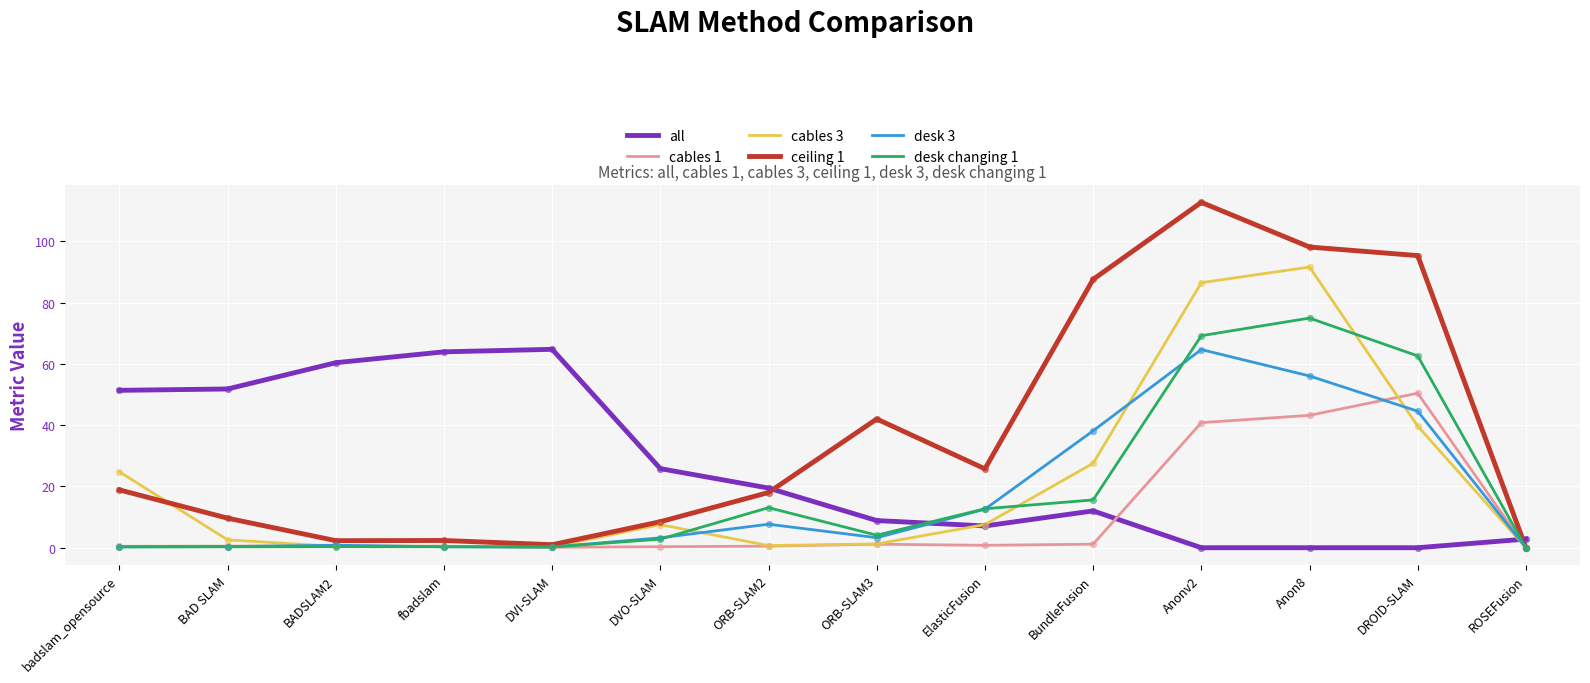

At how many categories does at least one series exceed 31?

10